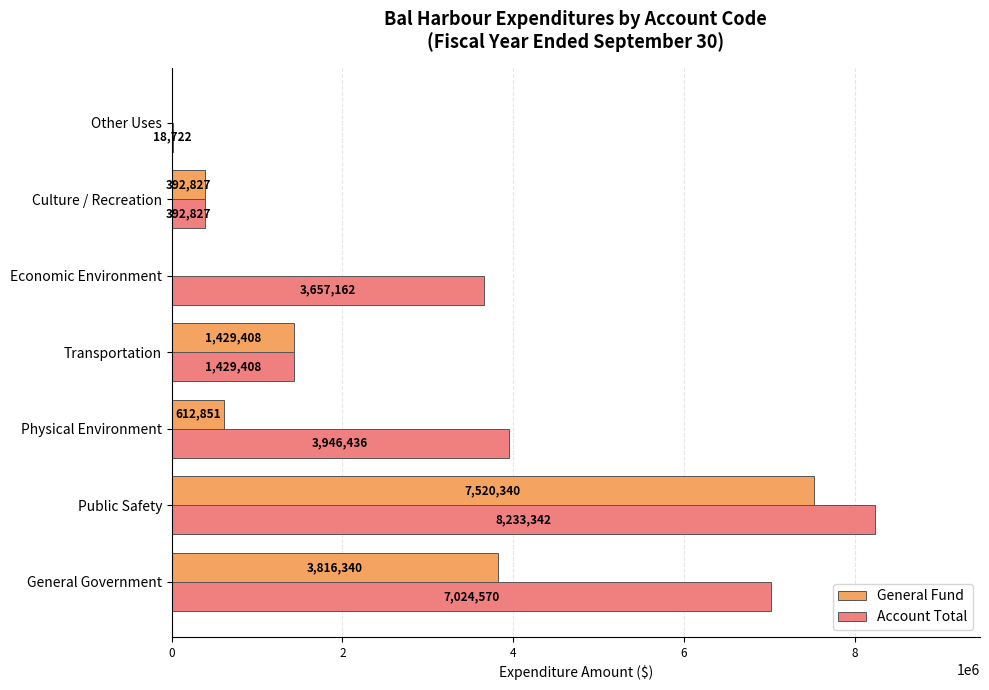

Is it true that Account Total equals 1429408 at Transportation?

True